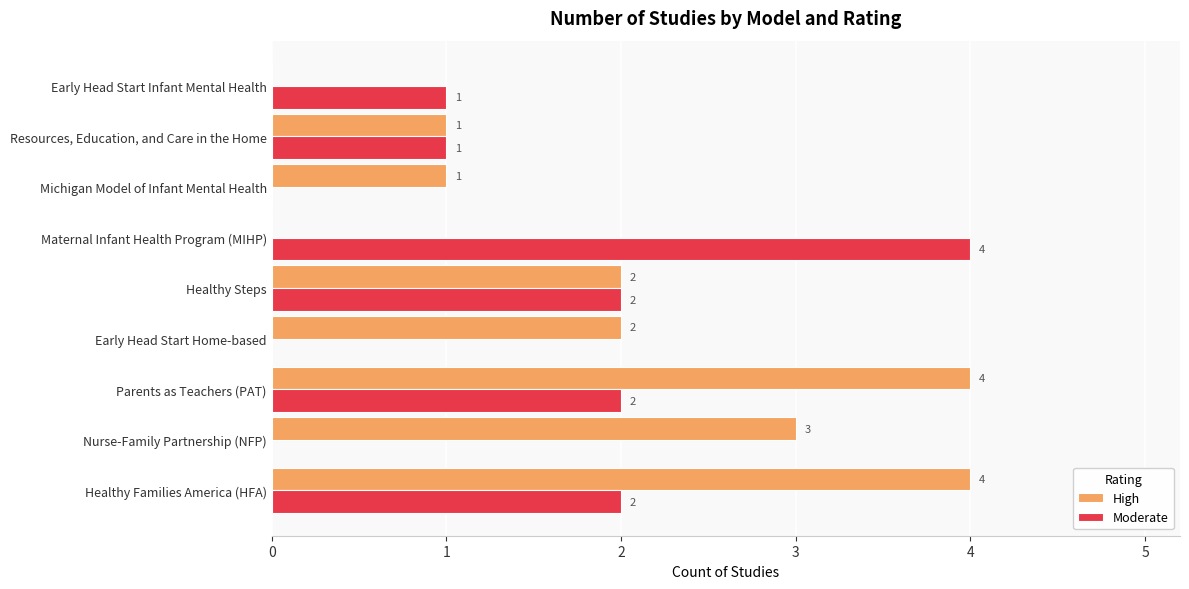

Which series has the largest total across all categories?

High